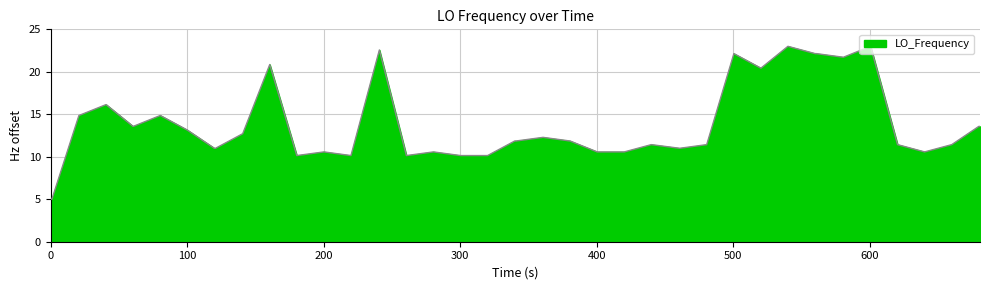

What is the maximum value shown in the chart?

23.0